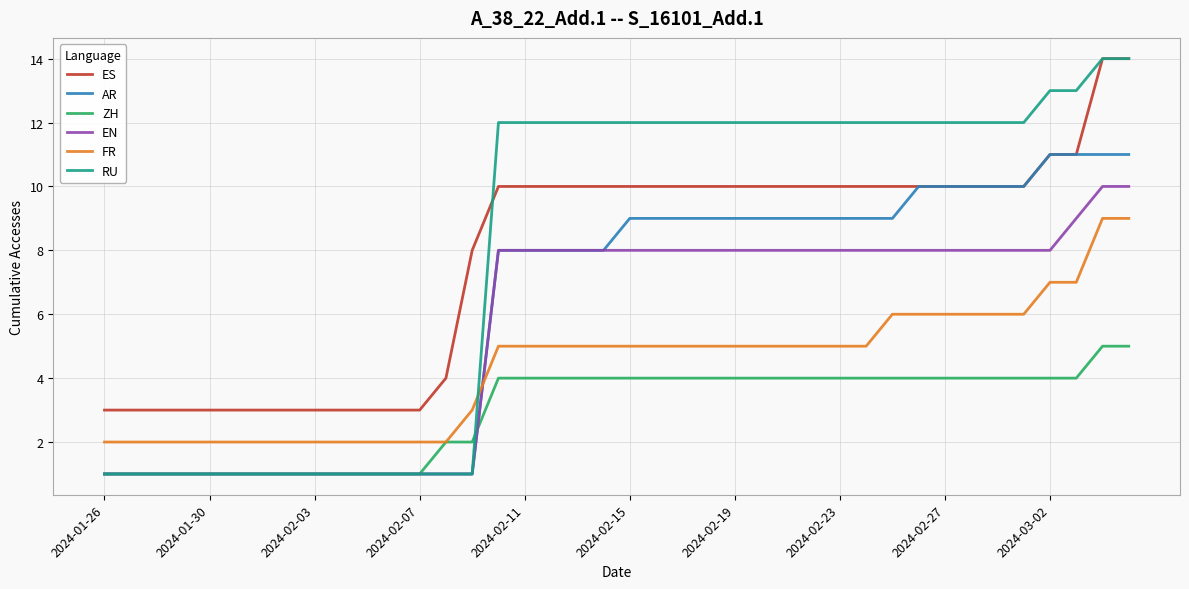

What is the highest value of the EN series?

10